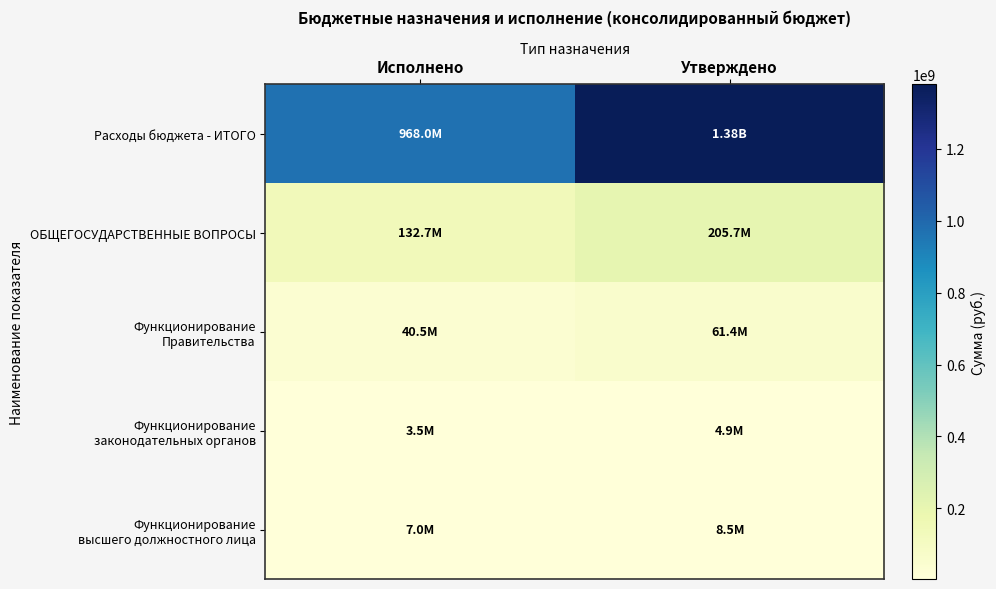

What is the minimum value shown in the chart?

3549070.9